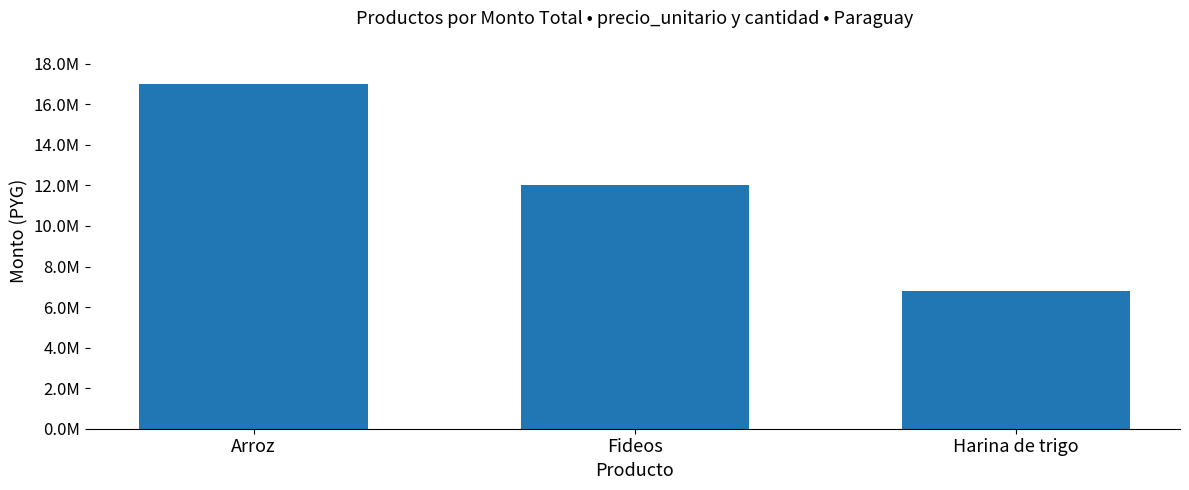

List the labels in order of value, smallest first.

Harina de trigo, Fideos, Arroz